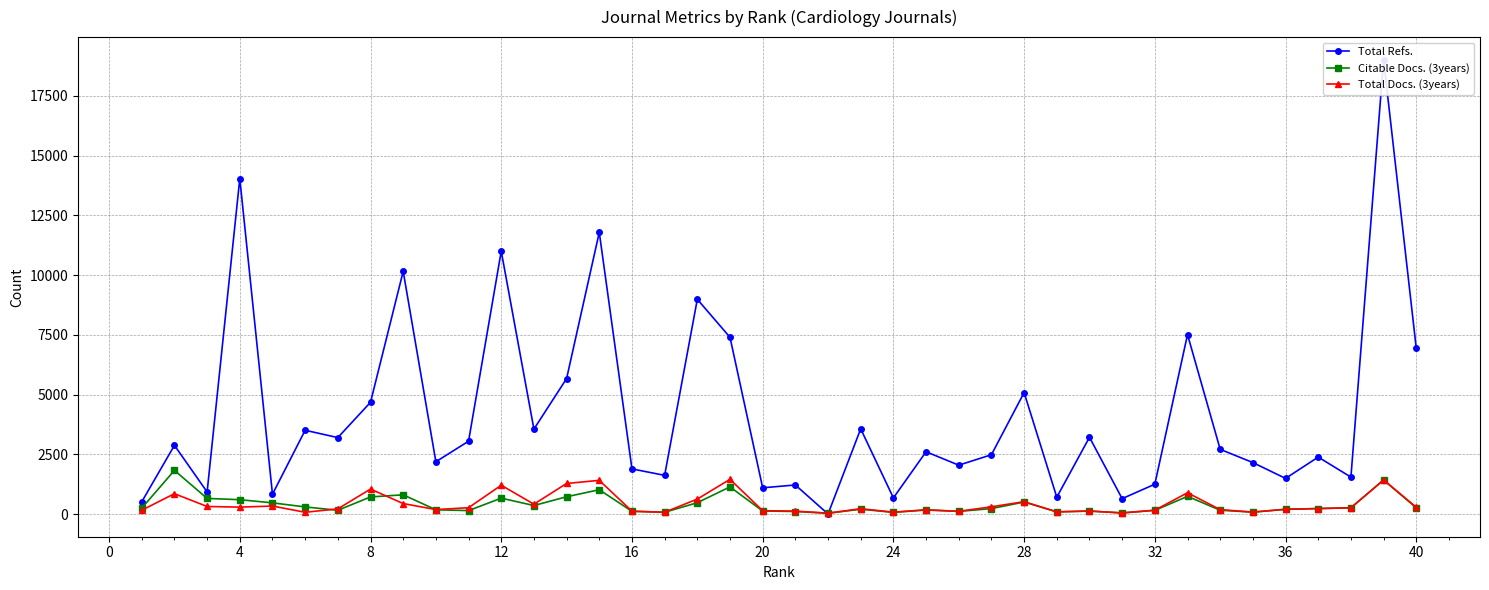

Reading left to right, list all the values displayed in this chart.

Total Refs.: 511	2874	922	14040	828	3505	3198	4676	10157	2187	3047	10998	3553	5668	11786	1888	1618	8986	7395	1097	1215	0	3564	674	2606	2044	2481	5083	704	3211	643	1248	7509	2706	2153	1490	2383	1544	19008	6929
Citable Docs. (3years): 245	1827	653	599	467	297	156	715	803	178	143	663	355	722	1016	113	73	473	1135	126	105	32	201	68	168	109	227	501	90	124	43	153	739	159	77	194	228	258	1424	258
Total Docs. (3years): 159	850	315	288	333	73	215	1044	438	185	264	1204	412	1278	1409	119	74	625	1452	139	121	36	221	78	177	114	301	517	90	124	47	160	889	184	81	201	228	262	1426	281